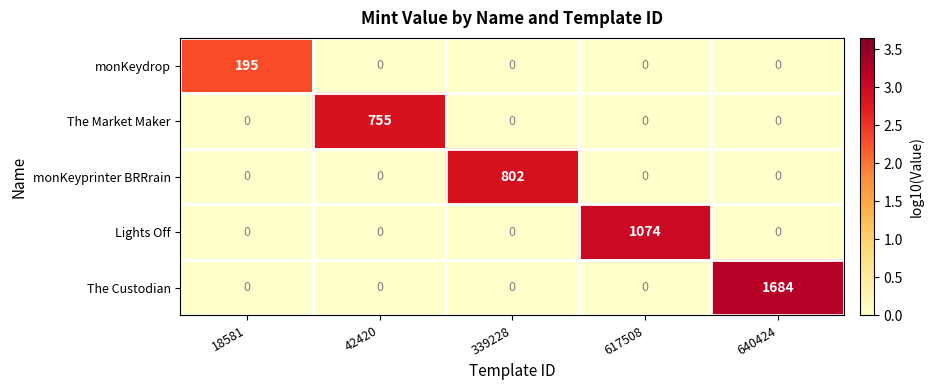

How many data points in Lights Off are above 0?

1